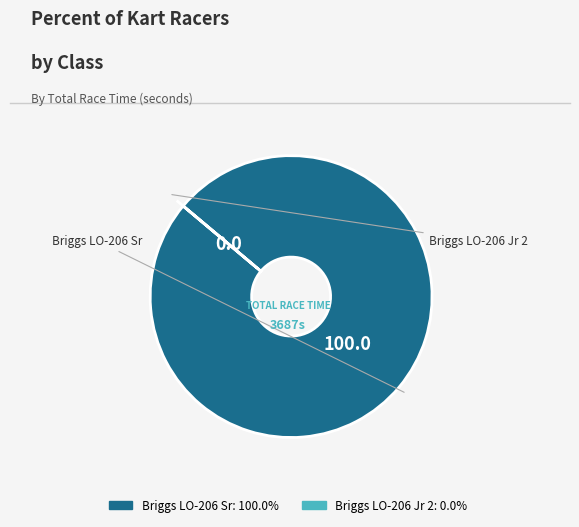

Which category accounts for the majority?

Briggs LO-206 Sr